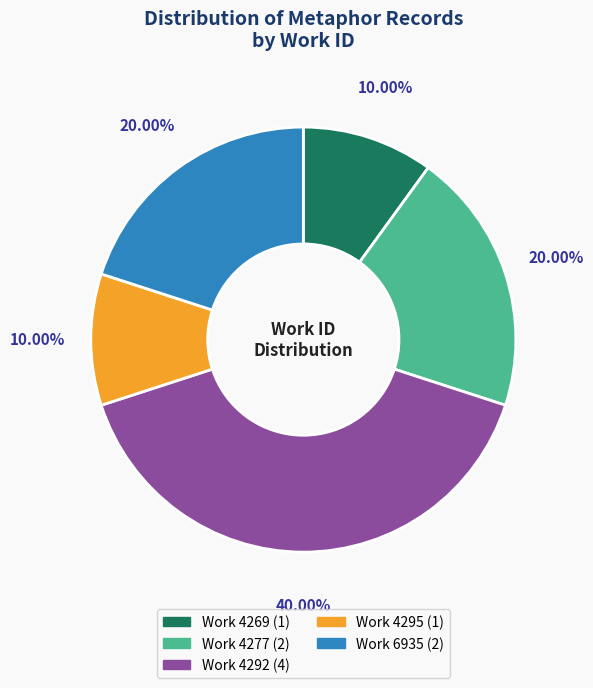

Is there any slice that represents more than half of the pie?

No